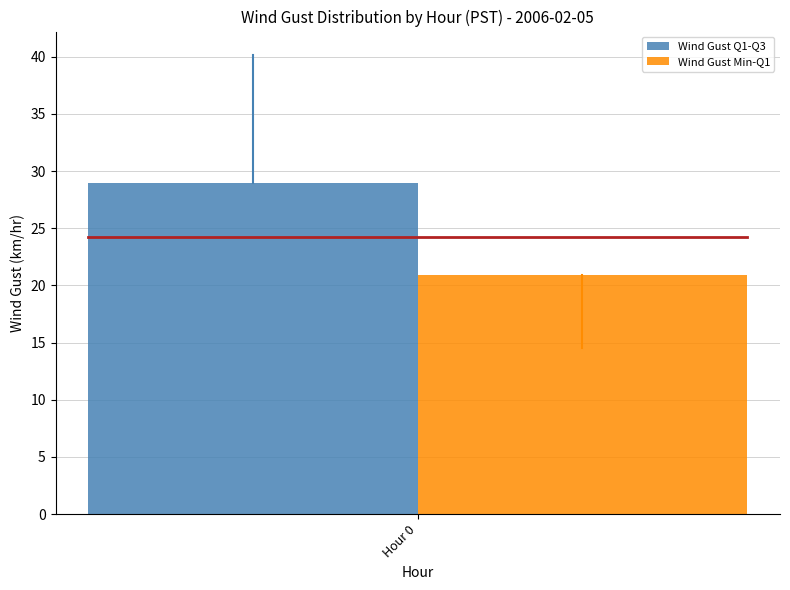

What is the difference between the highest and lowest values at Hour 0?

8.1